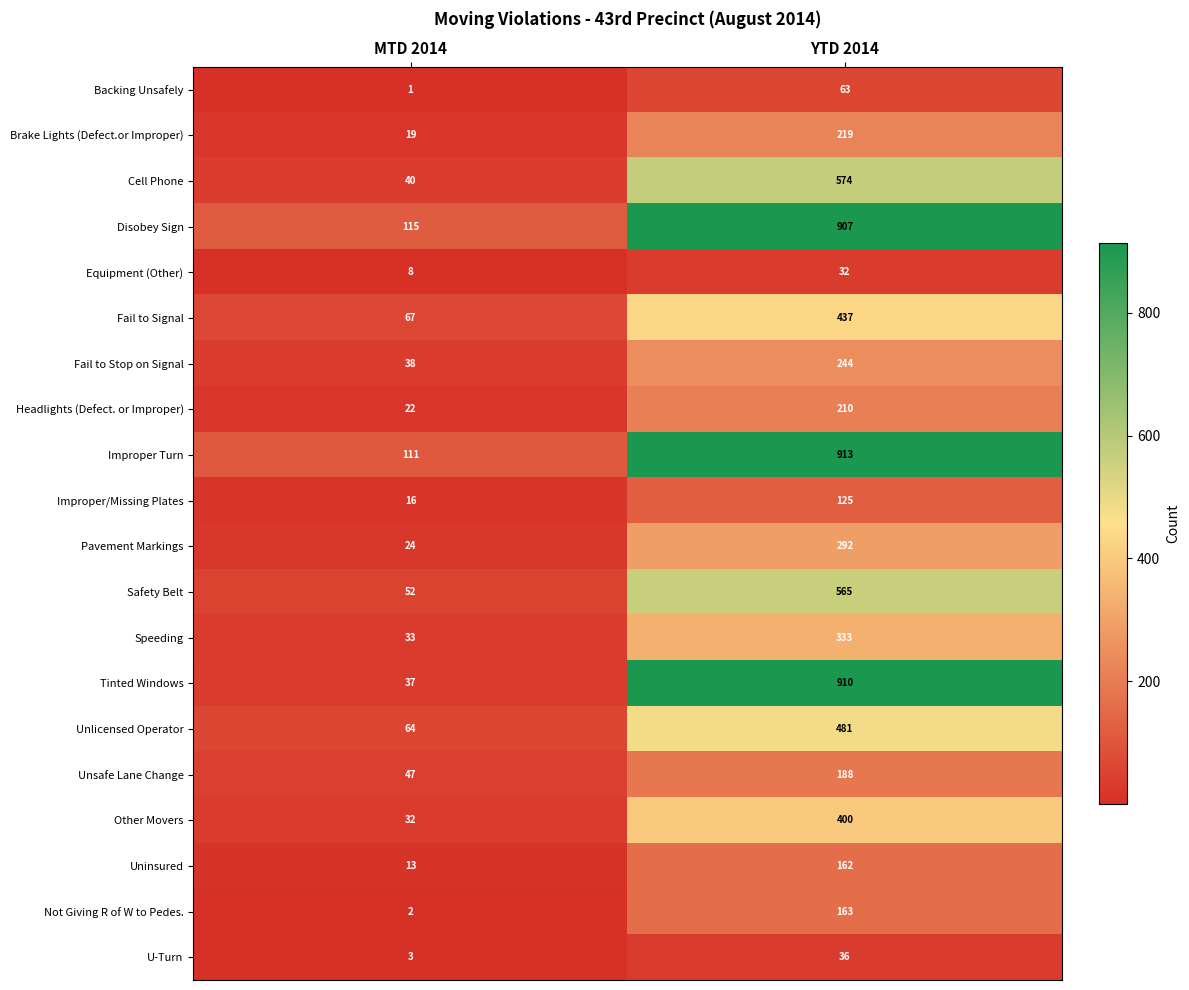

What is the sum of the Improper Turn values at YTD 2014 and MTD 2014?

1024